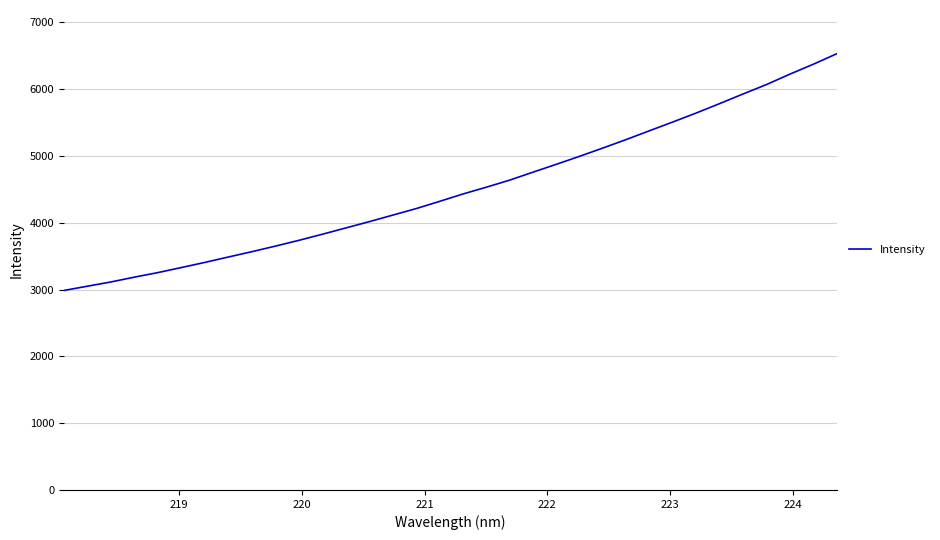

What is the maximum value shown in the chart?

6531.6